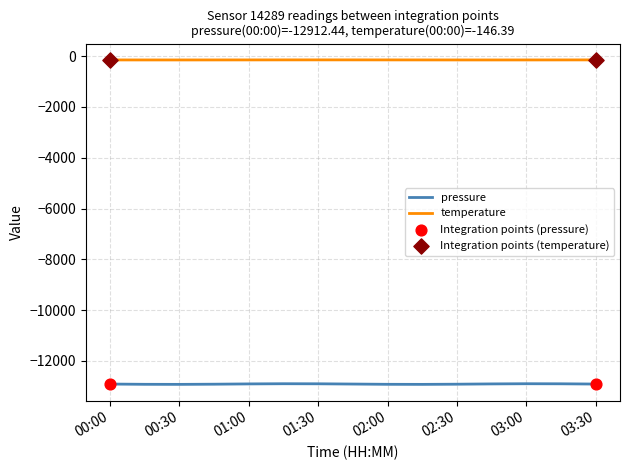

At how many categories does at least one series exceed -4831?

15